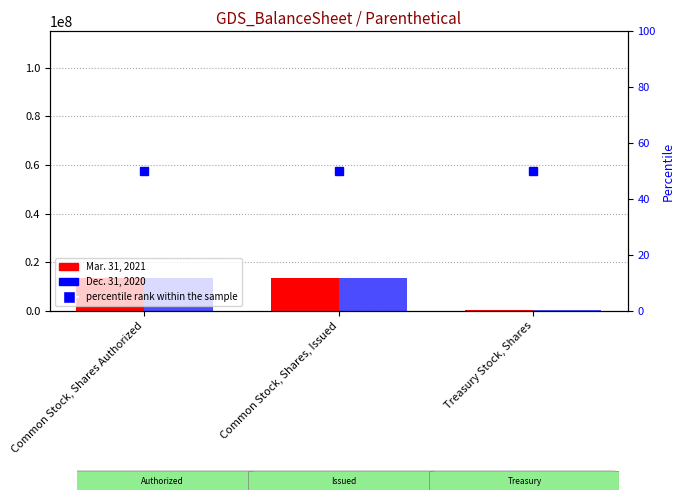

At which category is the sum across all series the highest?

Common Stock, Shares Authorized